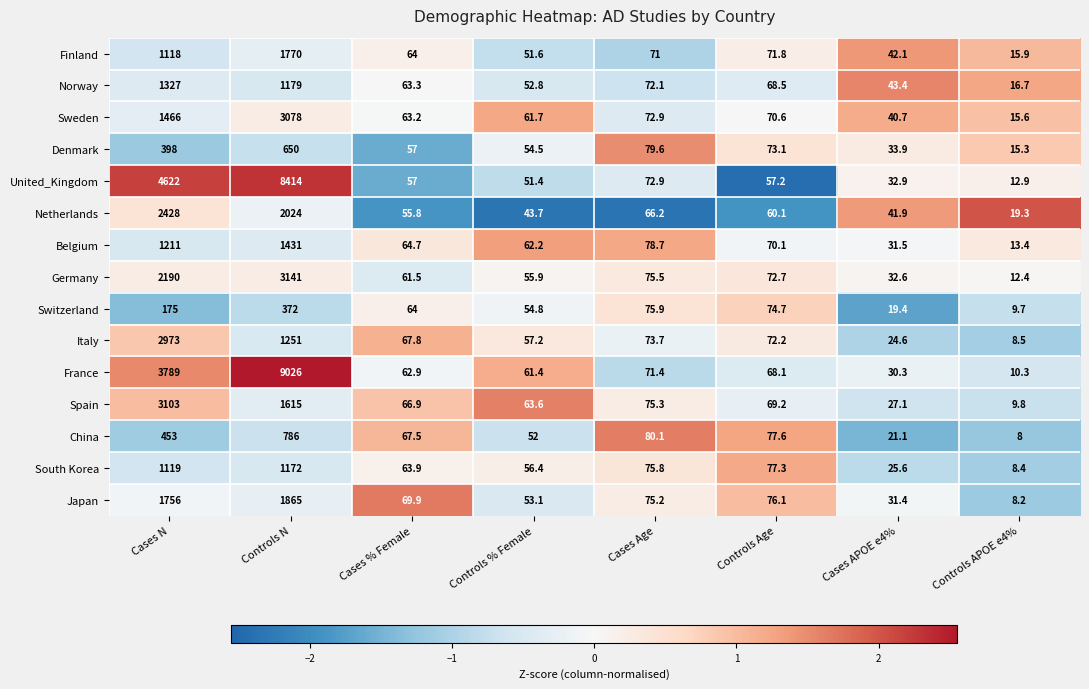

What is the sum of the United_Kingdom values at Cases Age and Cases % Female?

129.9